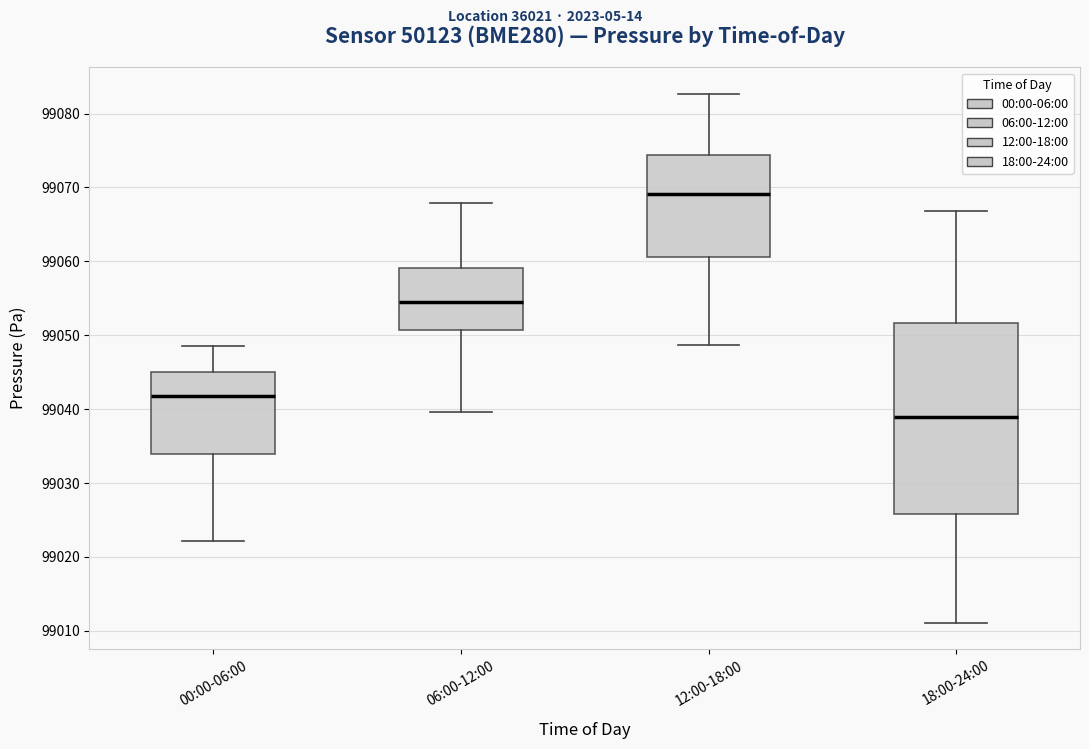

Which box has the lowest median line?

18:00-24:00